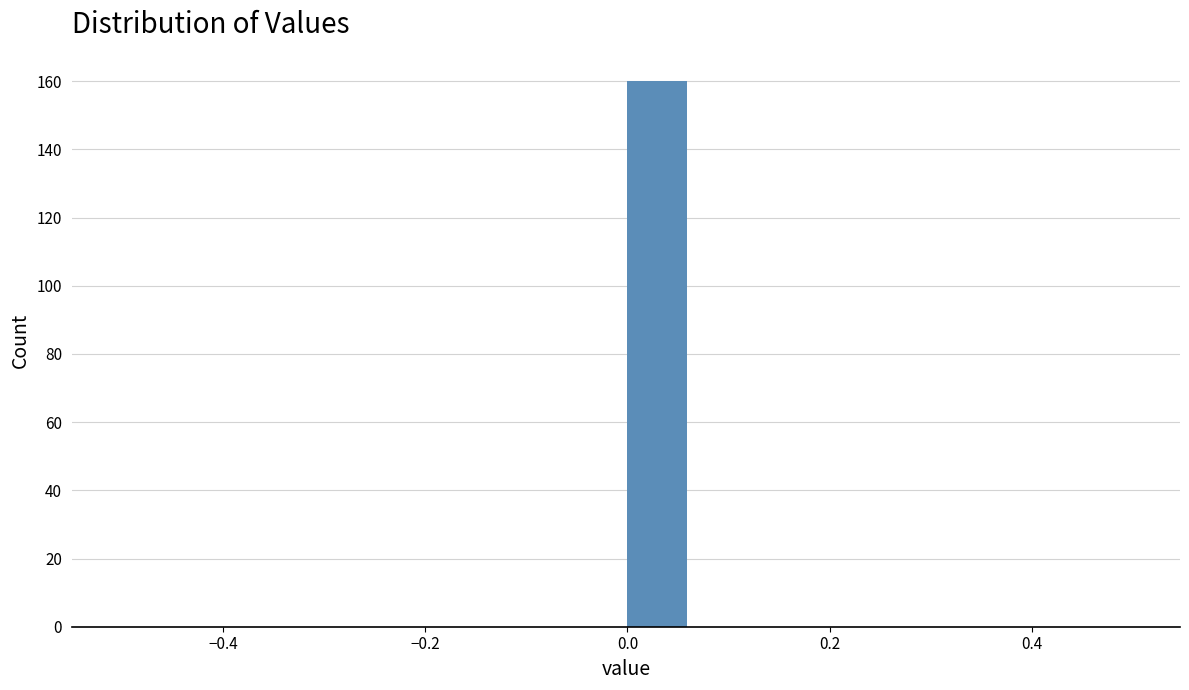

Read against the x-axis, roughly where is the centre of the tallest bar?

0.02